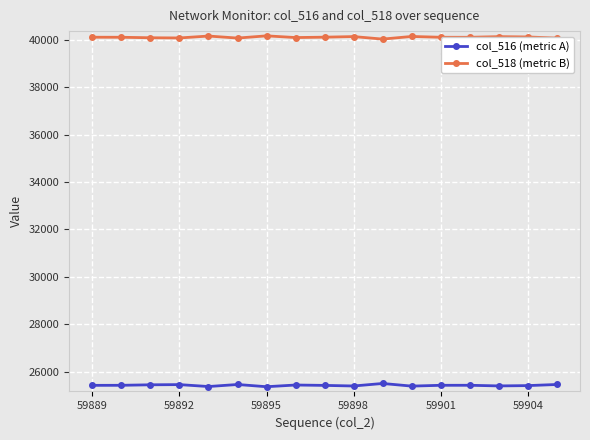

What is the value of the col_518 (metric B) point at the 14th from the left?

40116